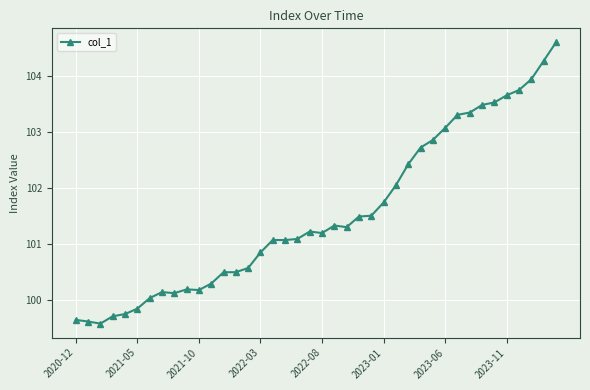

What is the sum of all values?

4061.6